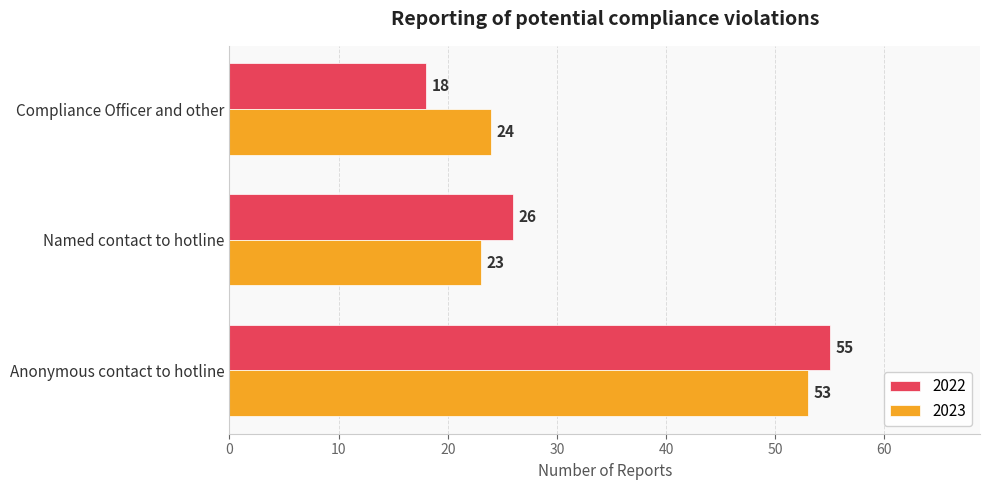

What is the sum of the 2023 values at Anonymous contact to hotline and Named contact to hotline?

76